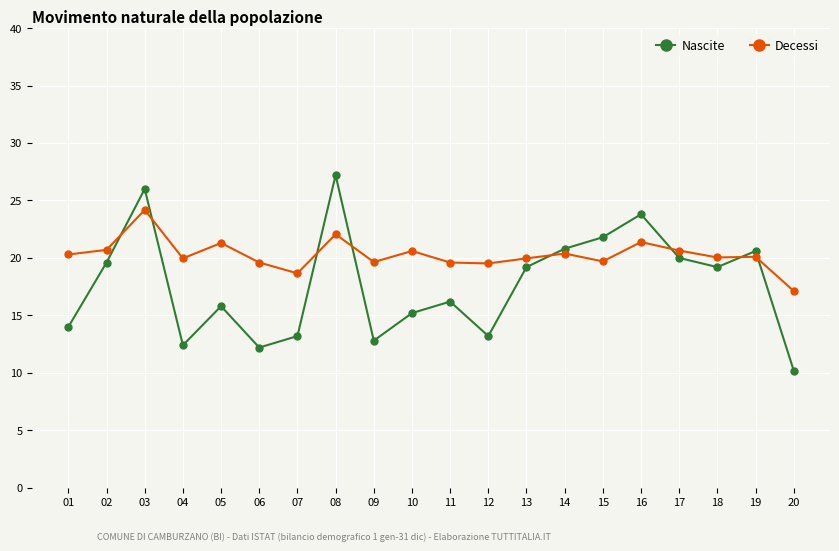

How many intersections are there between Decessi and Nascite?

8